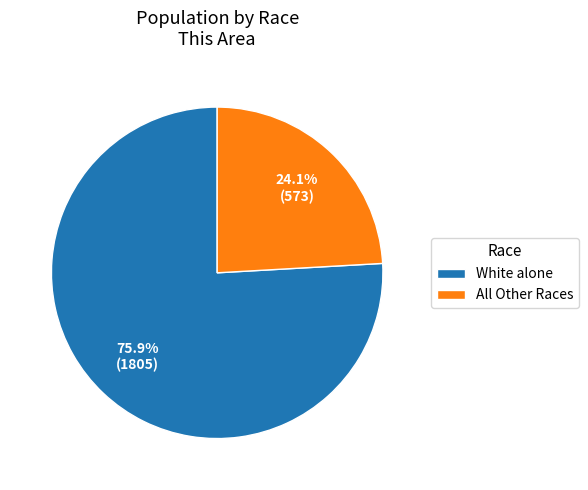

Which has a higher value, White alone or All Other Races?

White alone